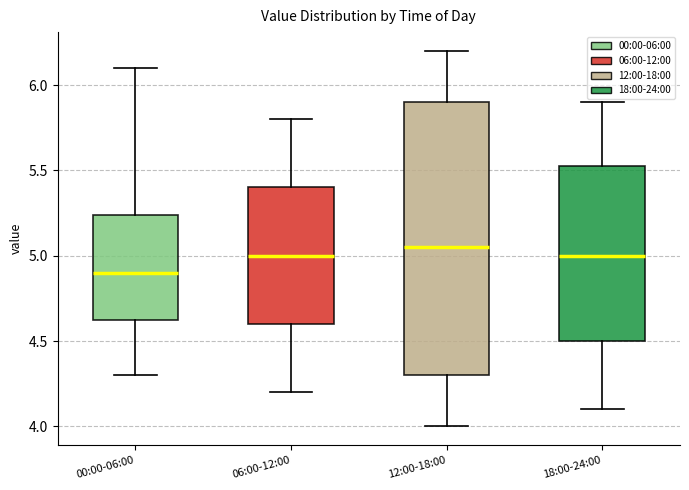

Reading left to right, transcribe this box plot: for each box, give where its median line is, the range the box spans, and where its two whiskers end, as read against the y-axis. The values are not printed on the chart, so give them approximately, as read against the axis.

00:00-06:00: median 4.90, box 4.60 to 5.25, whiskers 4.30 to 6.10
06:00-12:00: median 5.00, box 4.60 to 5.40, whiskers 4.20 to 5.80
12:00-18:00: median 5.05, box 4.30 to 5.90, whiskers 4.00 to 6.20
18:00-24:00: median 5.00, box 4.50 to 5.55, whiskers 4.10 to 5.90